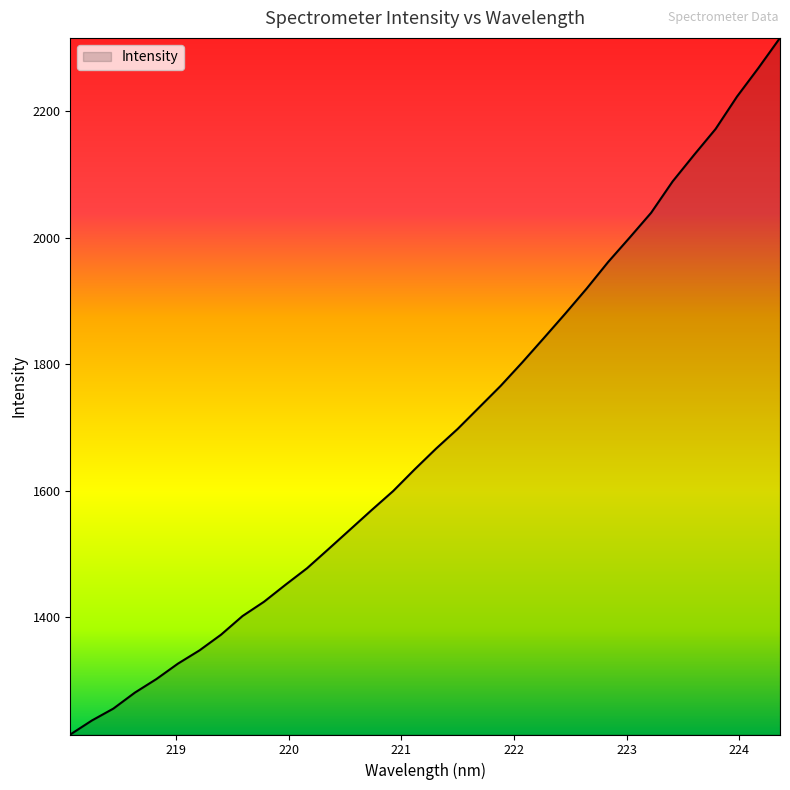

Count the number of data series in this chart.

1